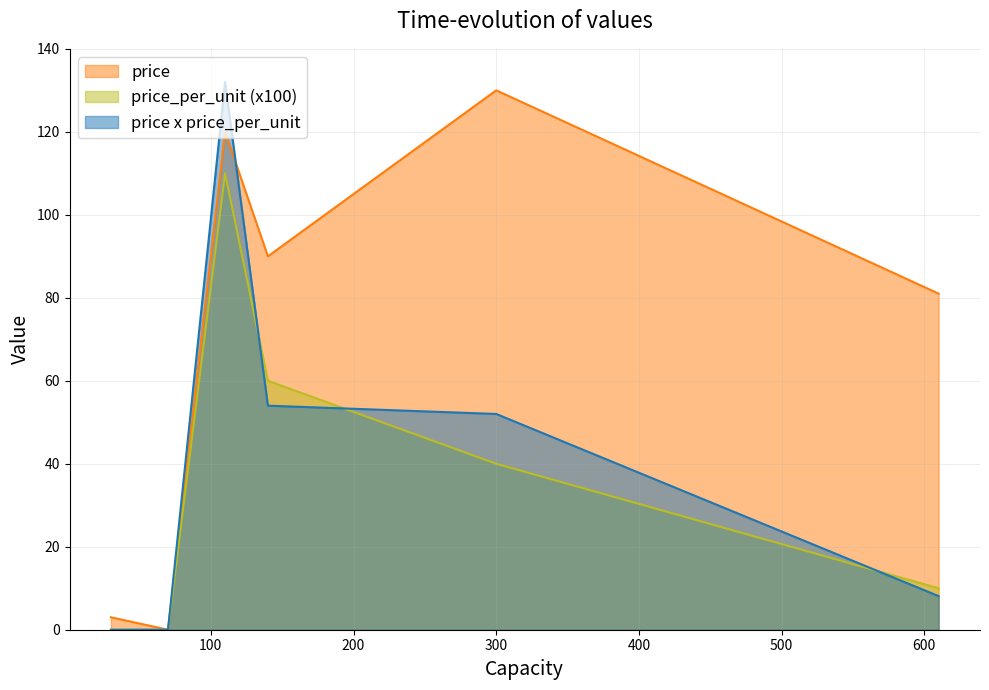

Which series has the largest total across all categories?

price